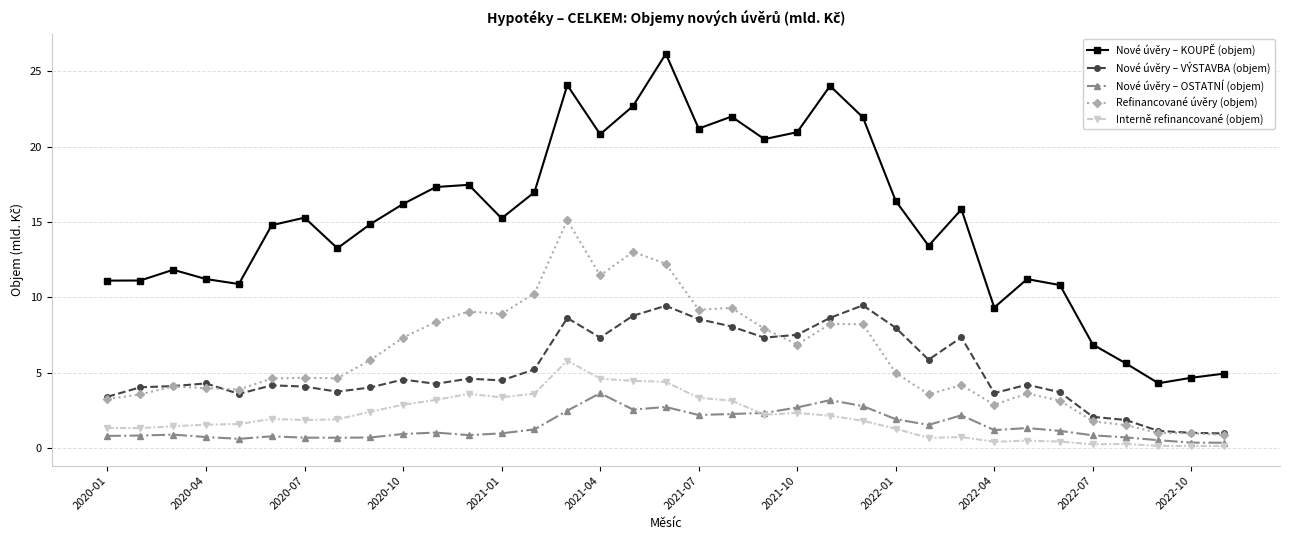

What is the lowest value of the Nové úvěry – VÝSTAVBA (objem) series?

1.0